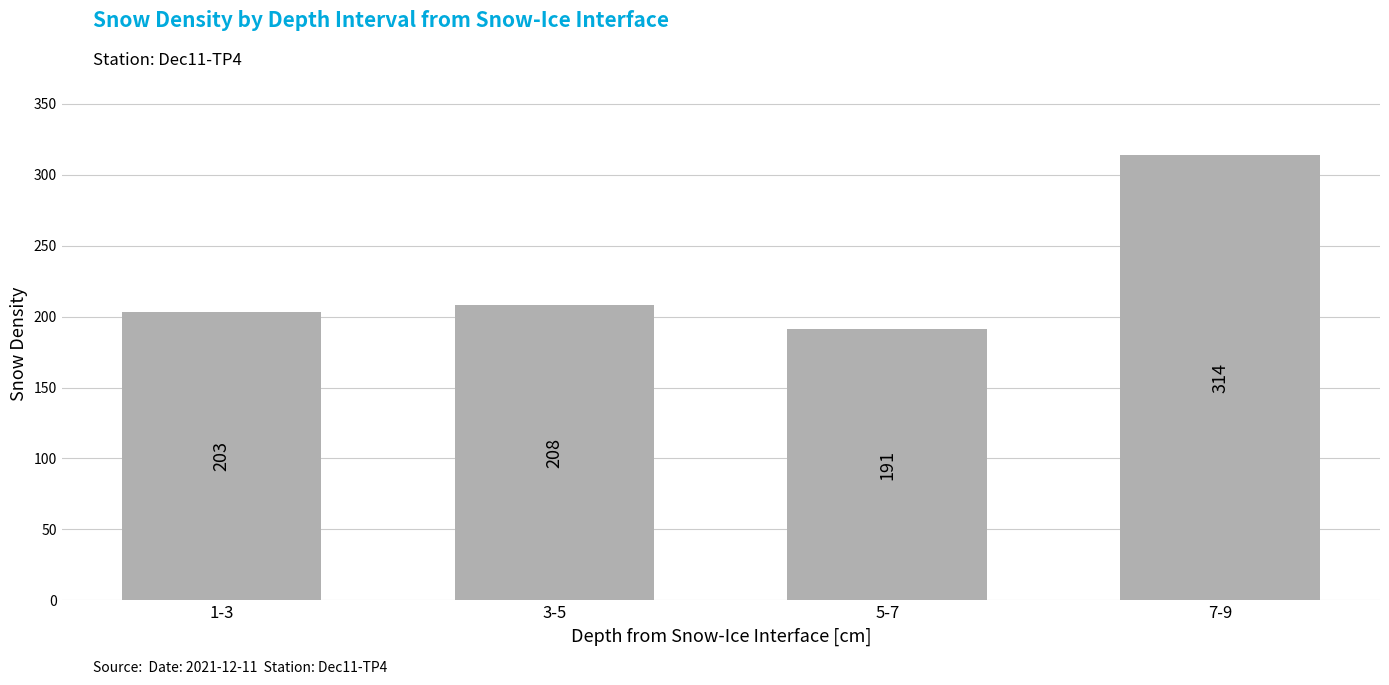

Reading left to right, list all the values displayed in this chart.

203	208	191	314